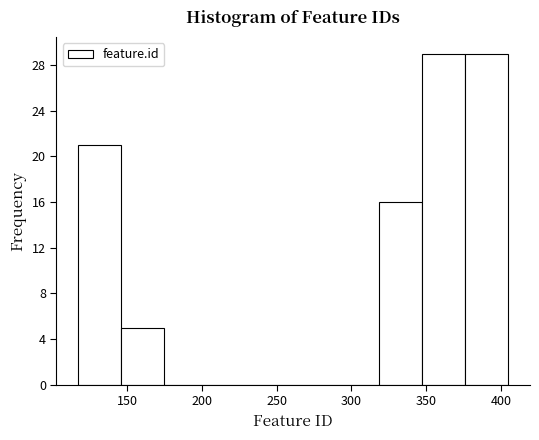

Reading left to right, transcribe this chart: for each bar, give the range it covers on the x-axis and its height. Neither the bar edges nor the heights are printed on the chart, so give them approximately, as read against the axes.

115 to 145: 21
145 to 175: 5
175 to 205: 0
205 to 230: 0
230 to 260: 0
260 to 290: 0
290 to 320: 0
320 to 345: 16
345 to 375: 29
375 to 405: 29